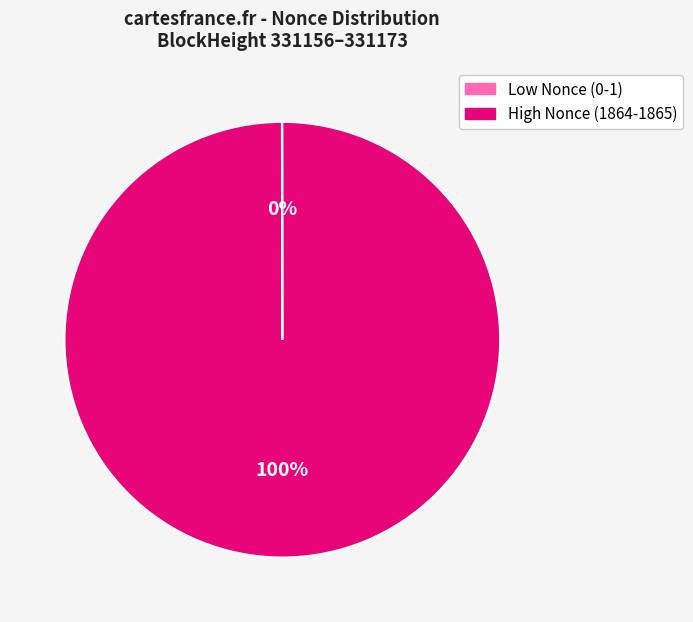

To the nearest percent, what is the average slice percentage?

50%